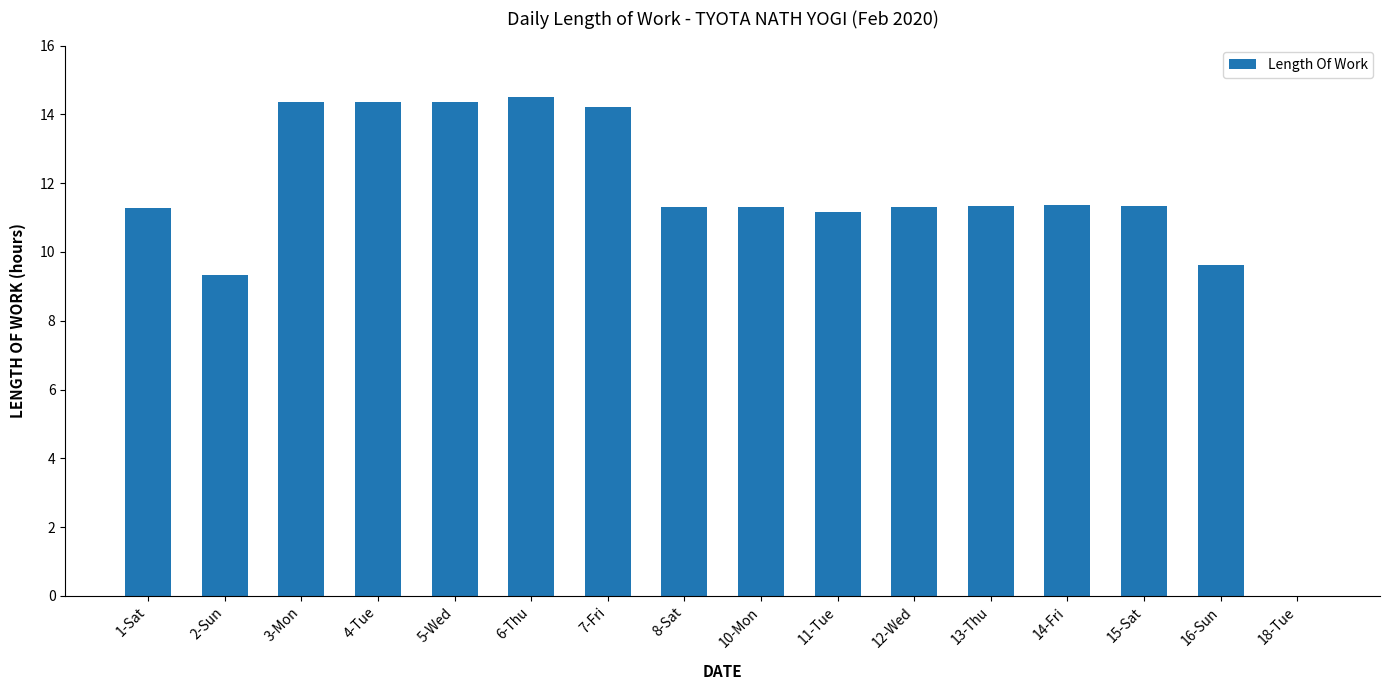

What is the greatest value displayed?

14.5